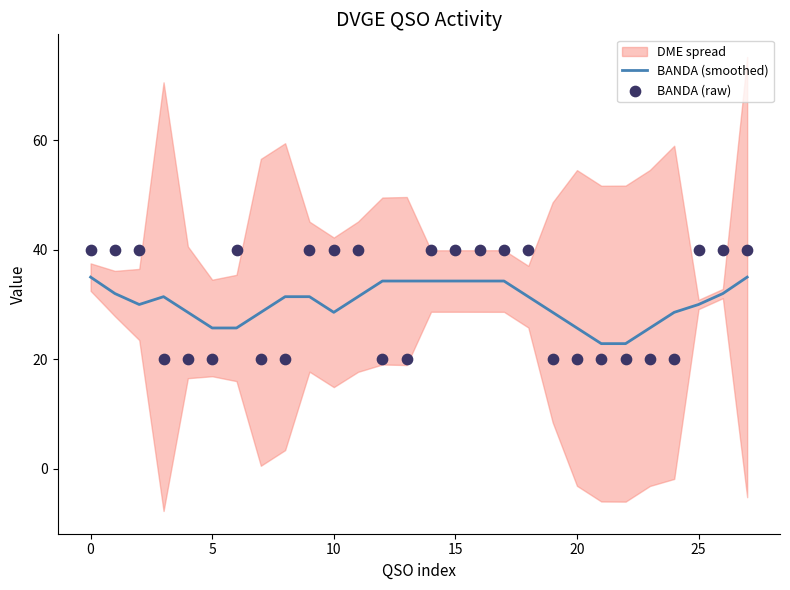

Which series reaches the maximum Y coordinate?

BANDA (raw)